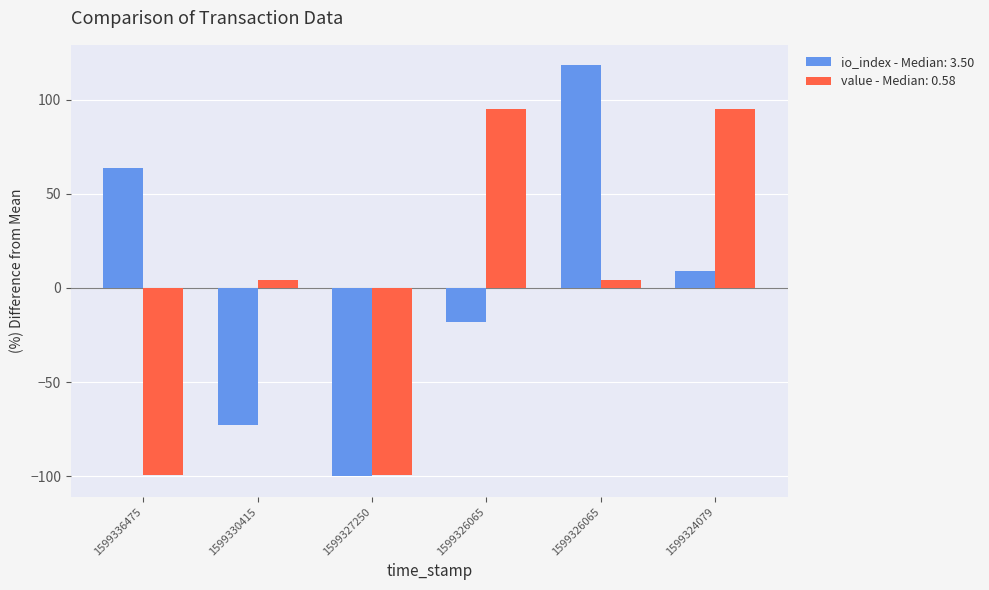

What are all the series names shown in the legend?

io_index - Median: 3.50, value - Median: 0.58